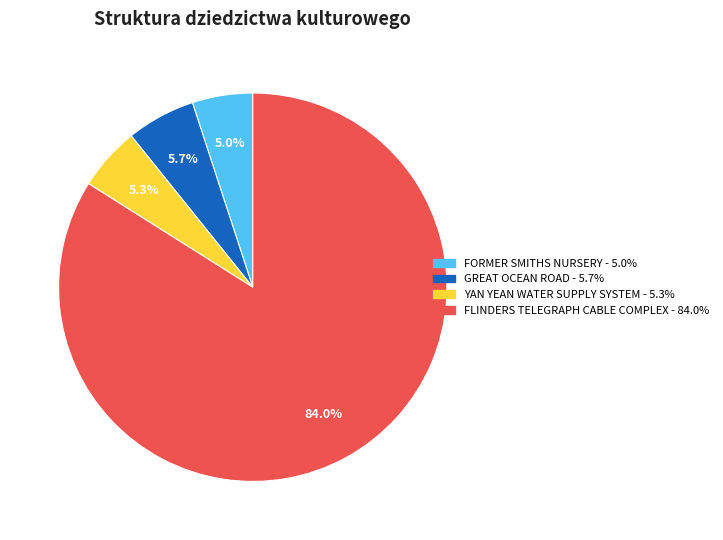

How many slices are in this pie chart?

4